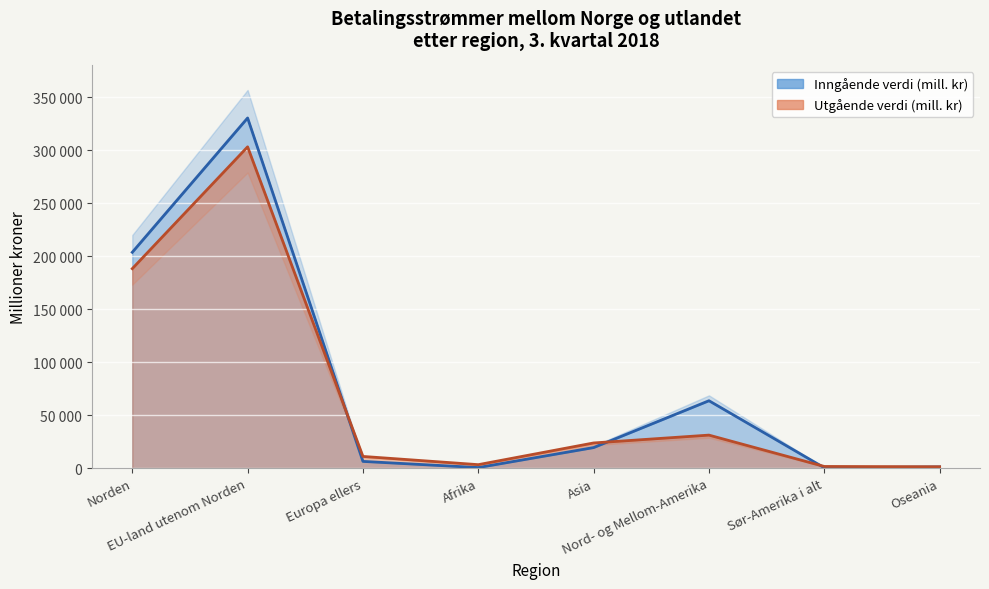

What is the total value across all series at Europa ellers?

17461